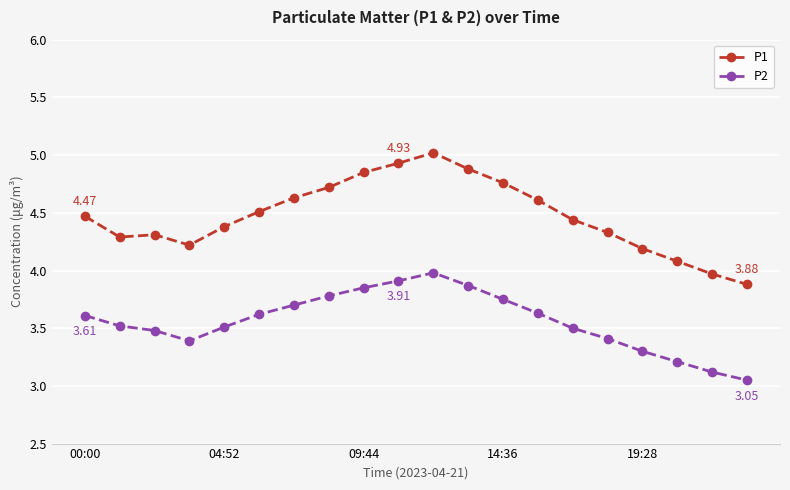

True or false: P2 and P1 intersect in this chart.

False